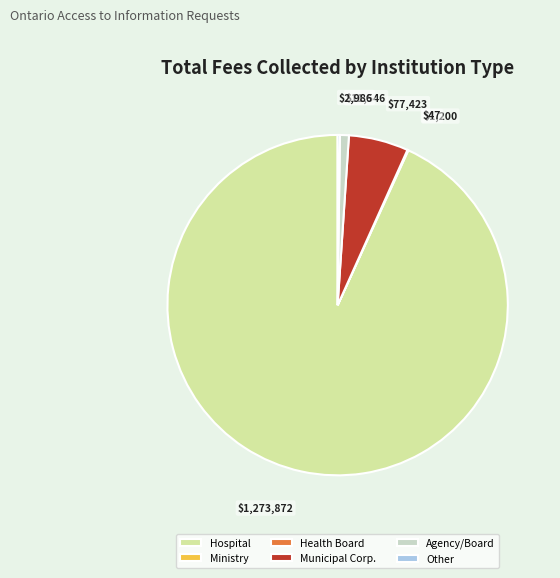

Does Hospital represent more than half of the total?

Yes